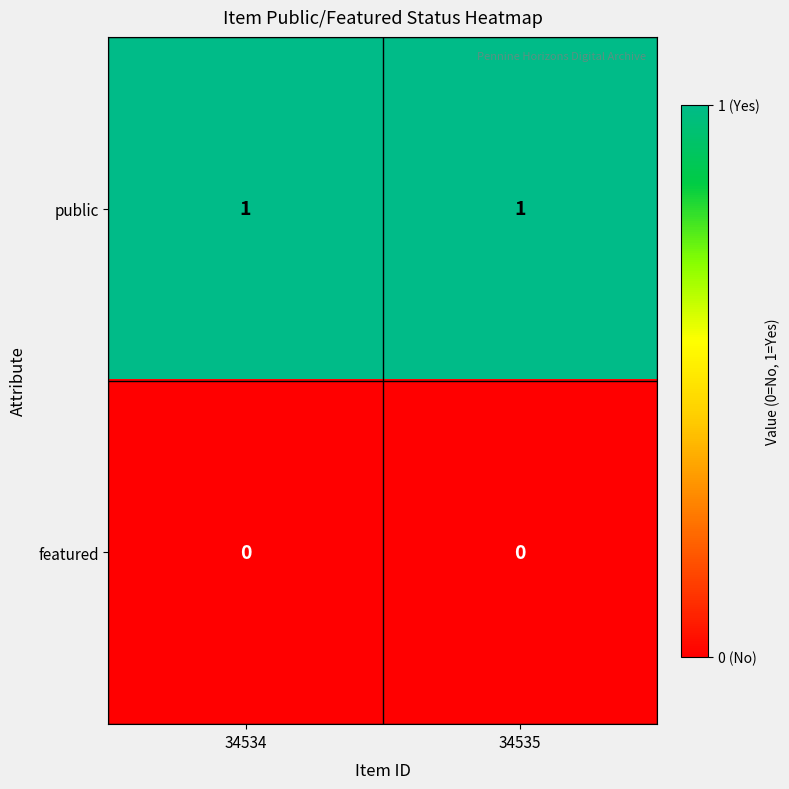

Rank the series by their maximum value, from highest to lowest.

public, featured